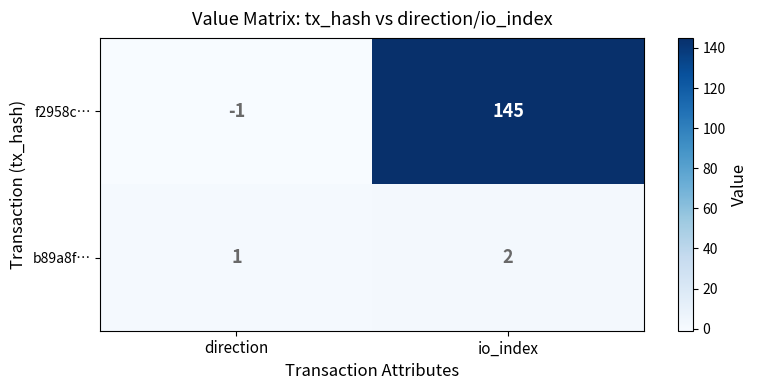

Which category has the lowest value across all series?

direction